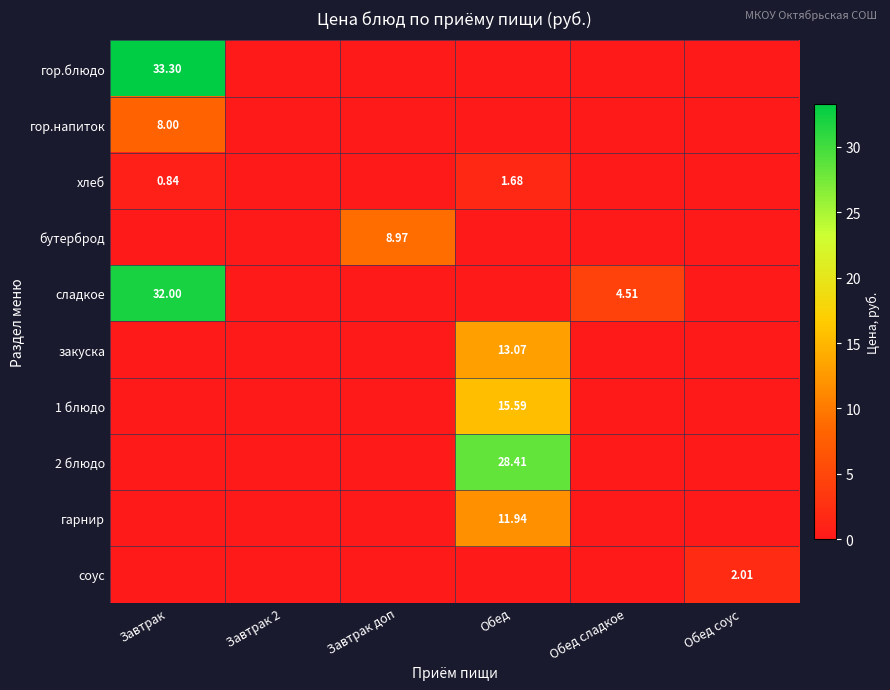

At how many categories does at least one series exceed 31?

1